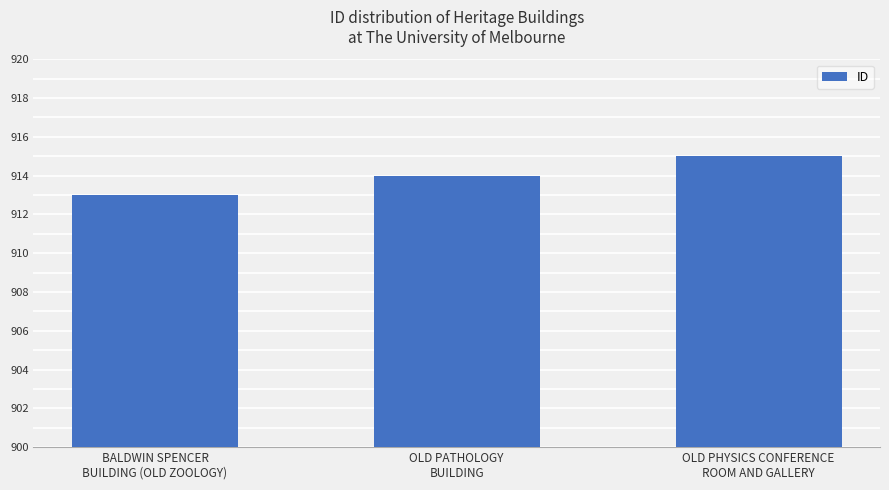

What is the value of the 2nd bar from the left?

914